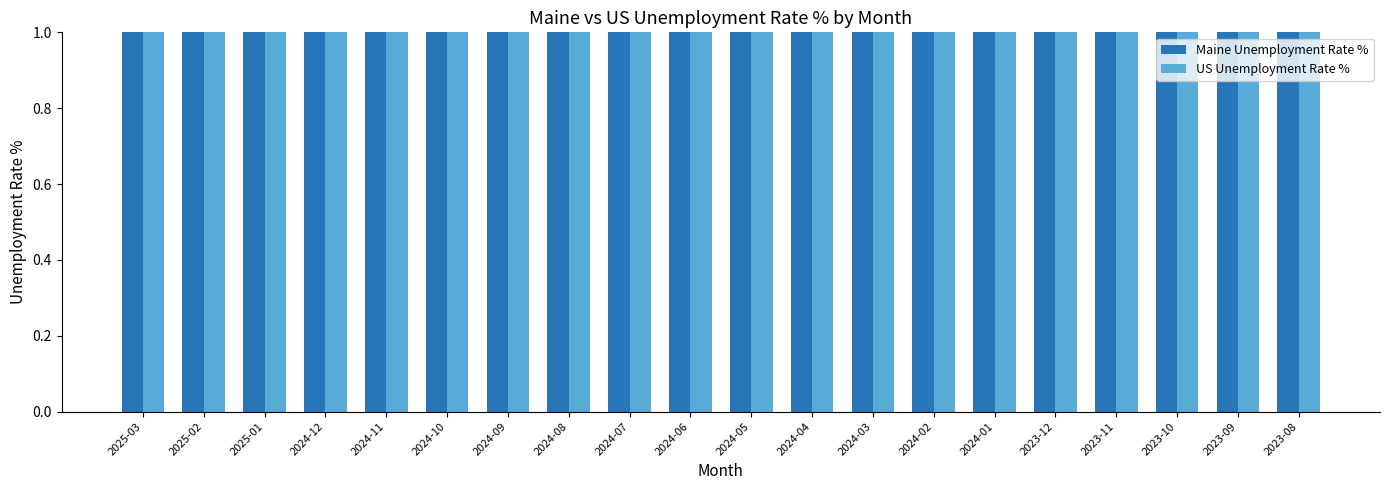

The Maine Unemployment Rate % series shows 3.0 at 2024-06. True or false?

True